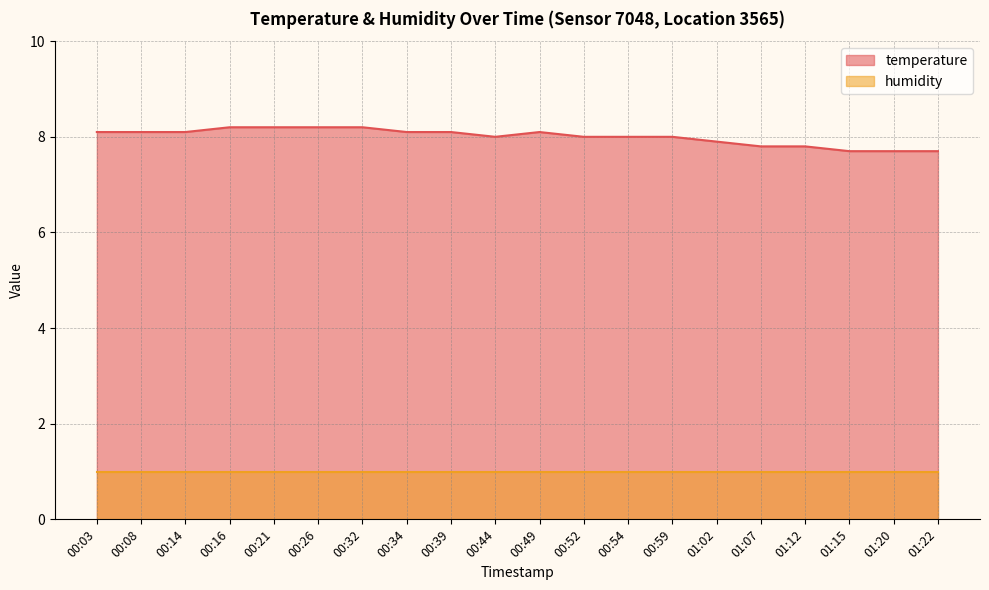

What is the difference between the values at 01:12 and 00:49?

0.3